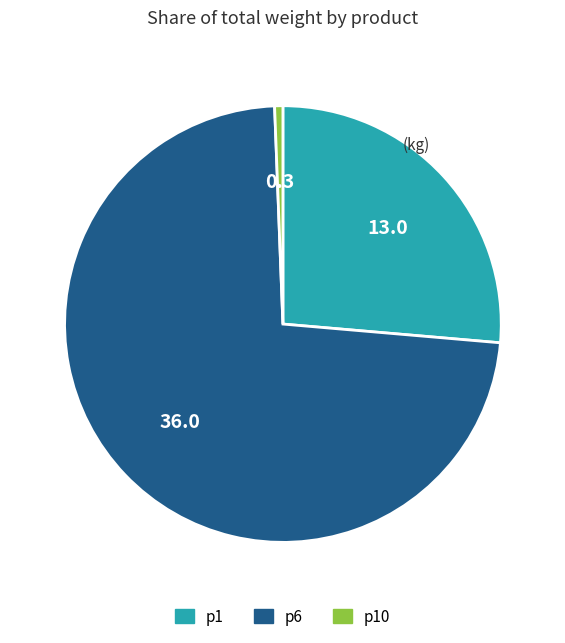

Do p6 and p10 together represent more than half of the pie?

Yes